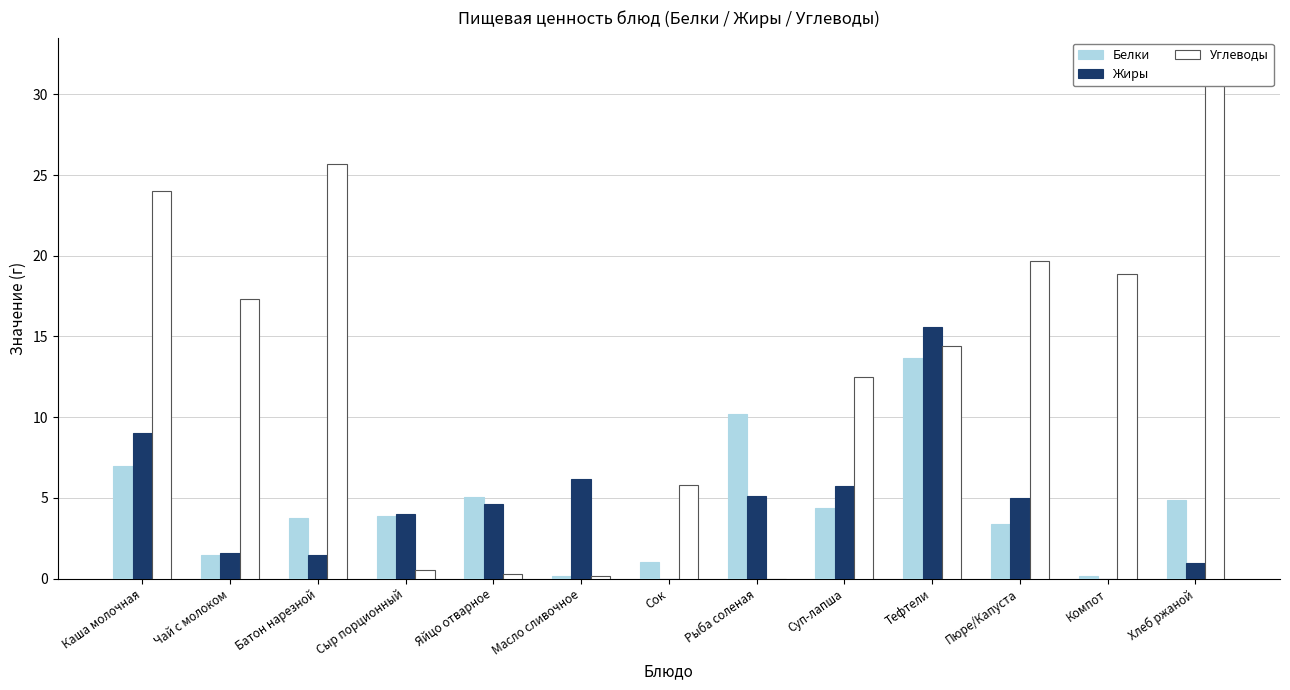

At how many categories does at least one series exceed 6?

10